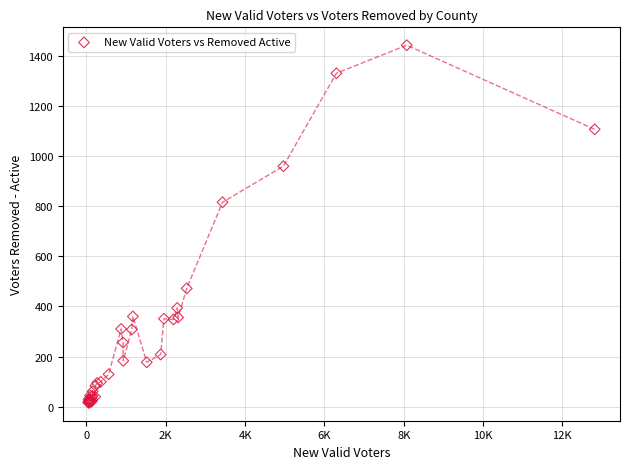

What Y value in the scatter plot is closest to 729?

816